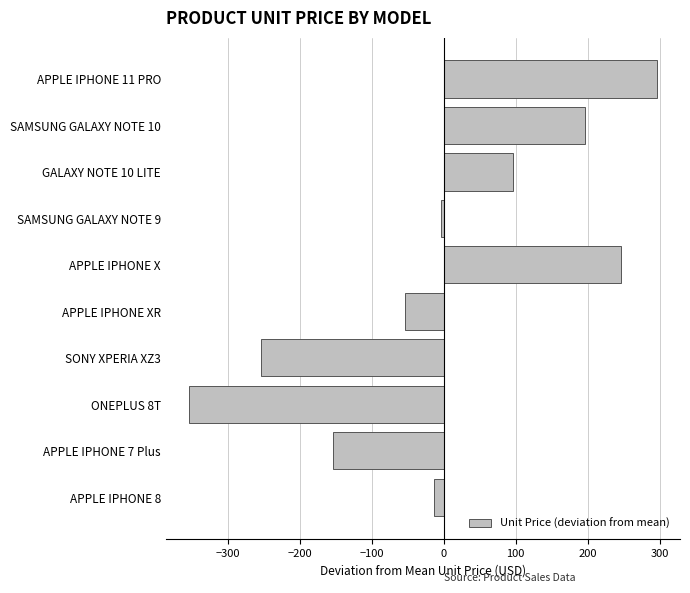

Reading top to bottom, list all the values displayed in this chart.

296	196	96	-4	246	-54	-254	-354	-154	-14